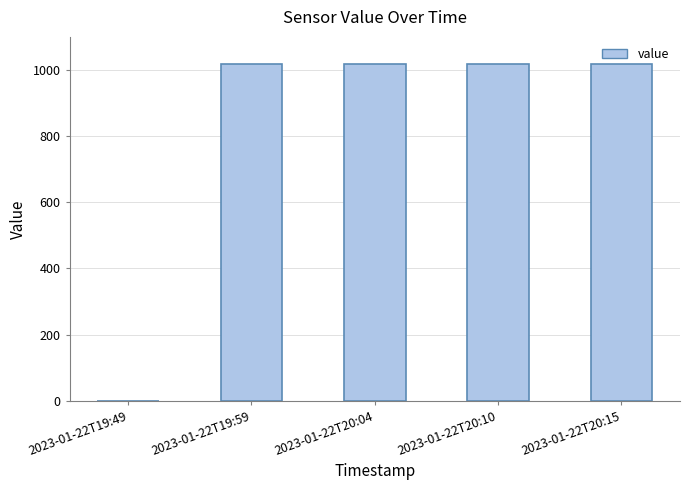

True or false: the data shows 1647.2 at 2023-01-22T19:59.

False